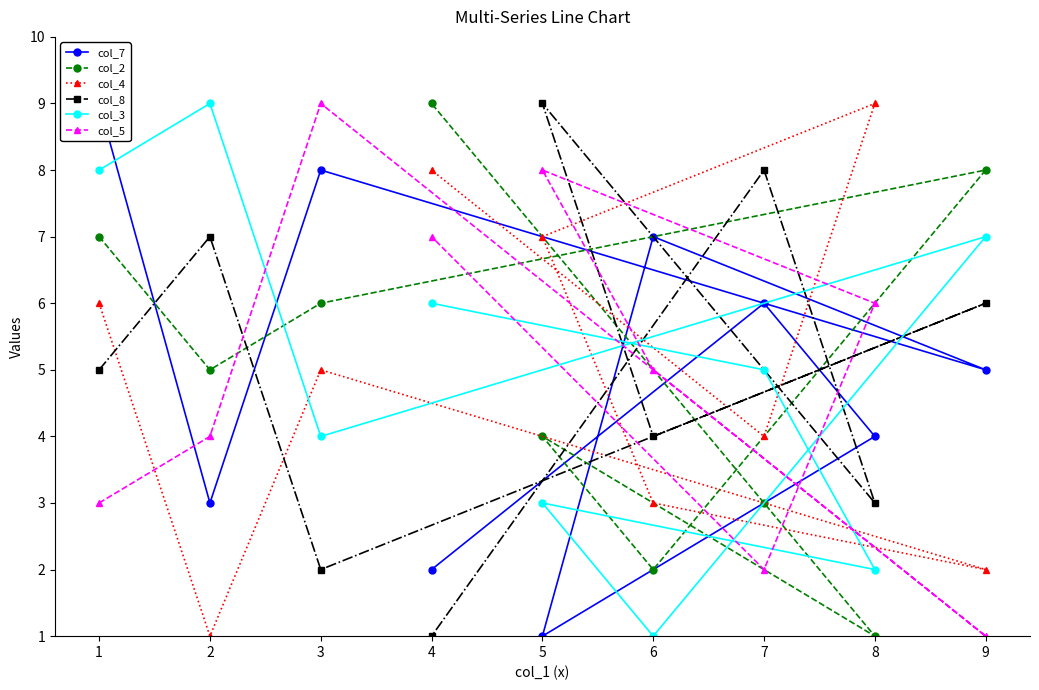

What is the sum of the col_8 values at 2 and 0?

7